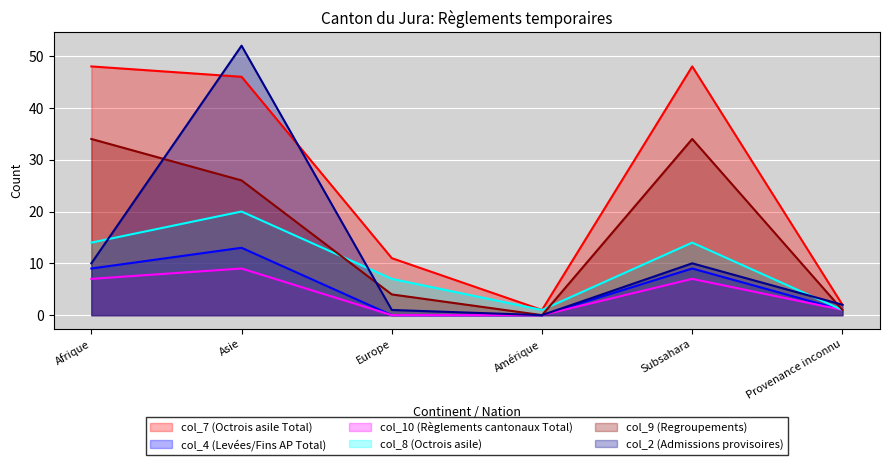

Between Provenance inconnu and Subsahara, which is larger?

Subsahara